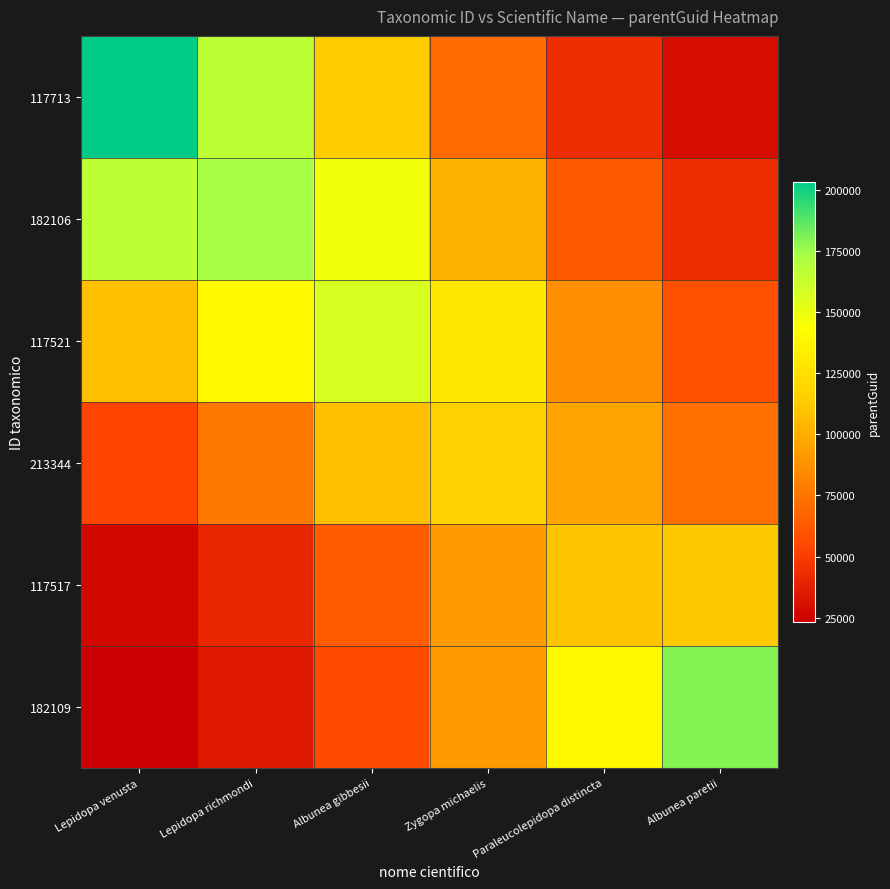

Between Lepidopa venusta and Lepidopa richmondi, which series saw the biggest shift?

117713